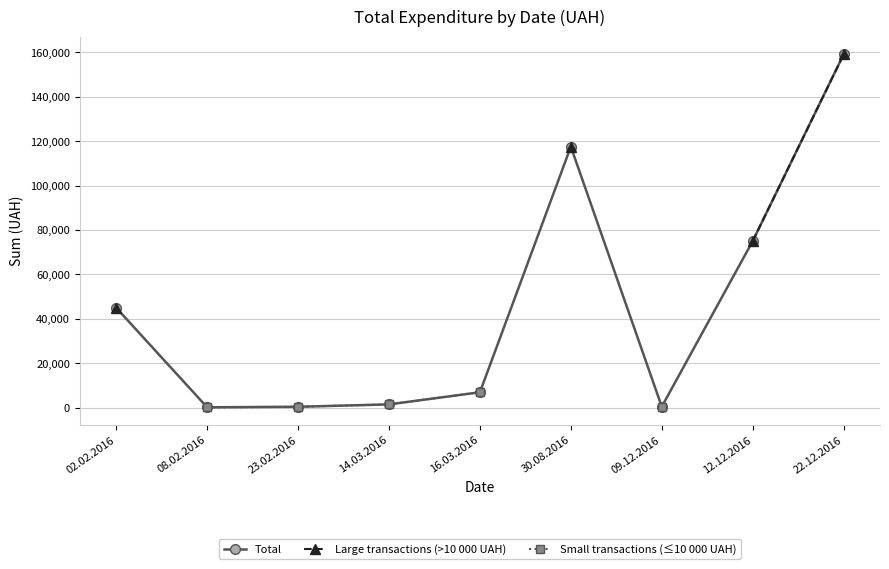

True or false: Total and Small transactions (≤10 000 UAH) intersect in this chart.

False